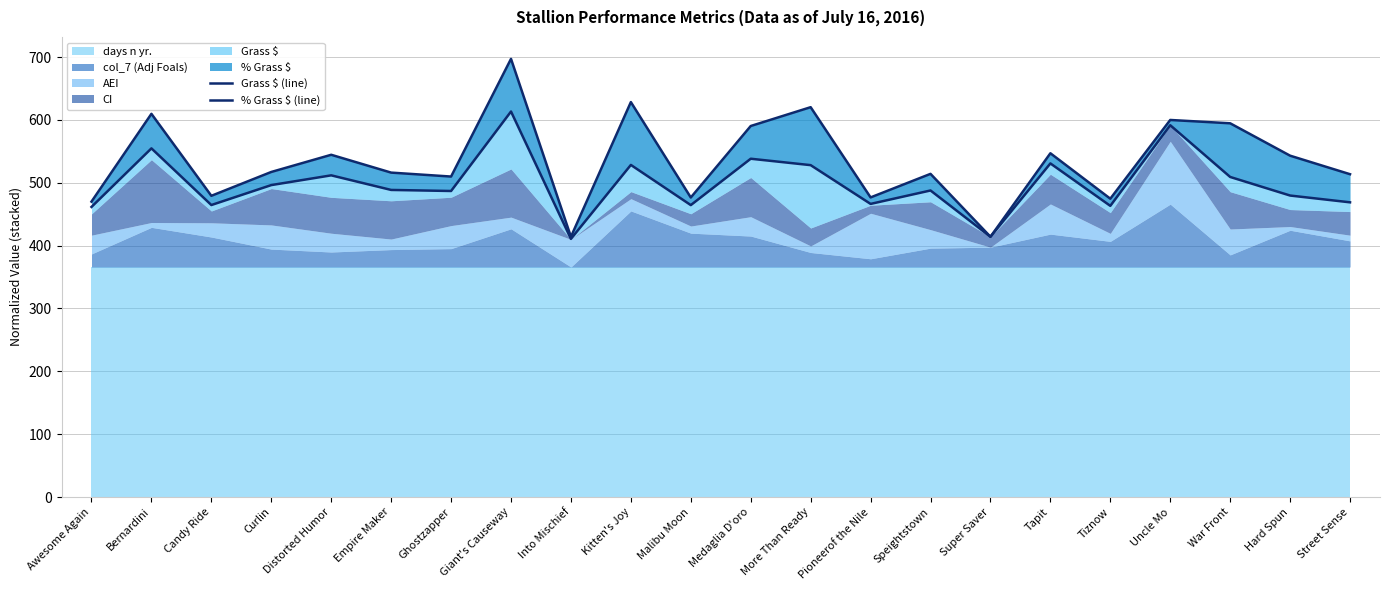

At which category is the sum across all series the highest?

Giant's Causeway